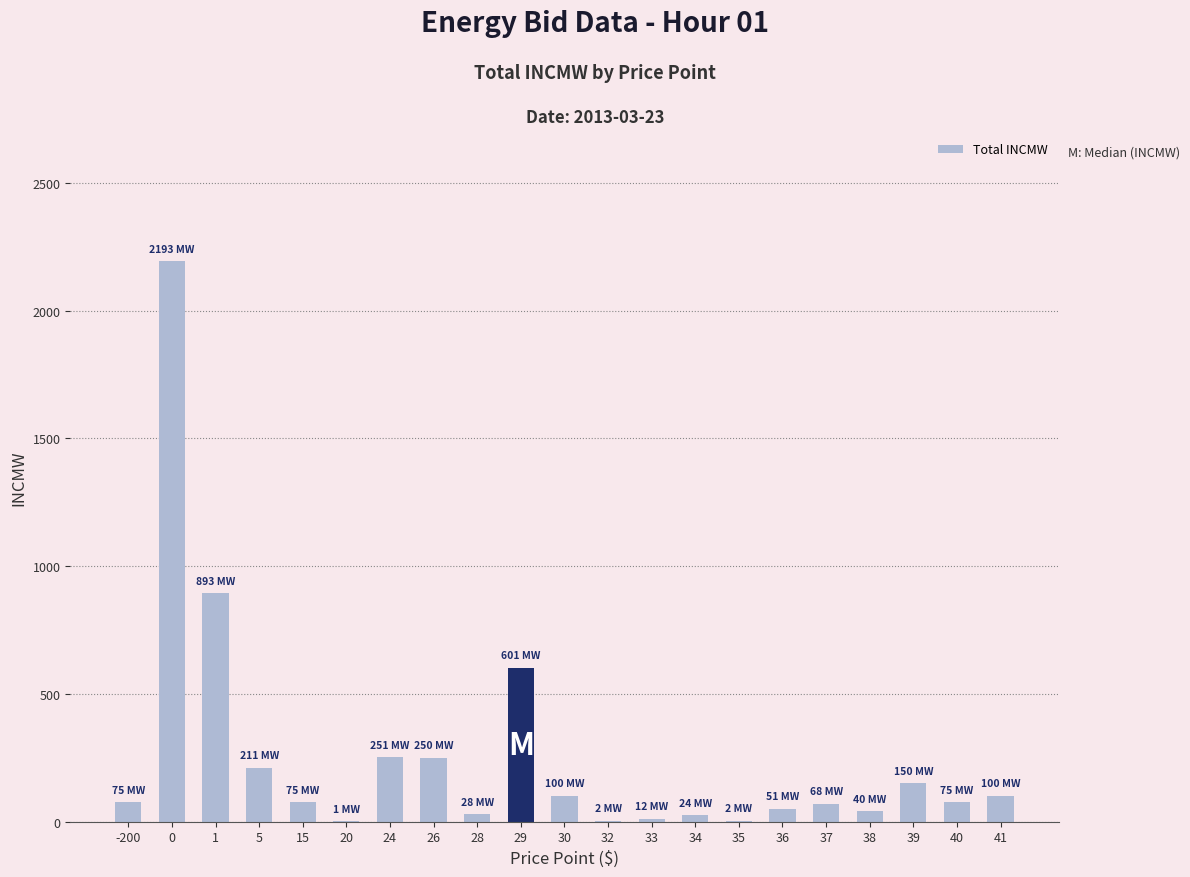

Is it true that the value at 39 is 150.0?

True